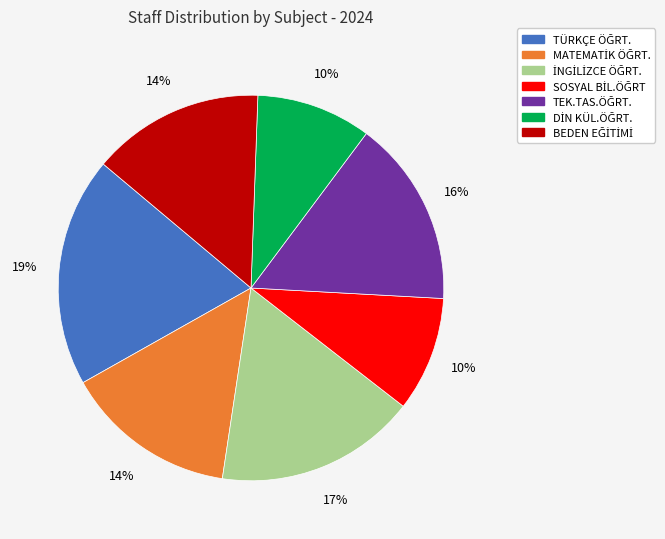

How many segments does this pie chart have?

7